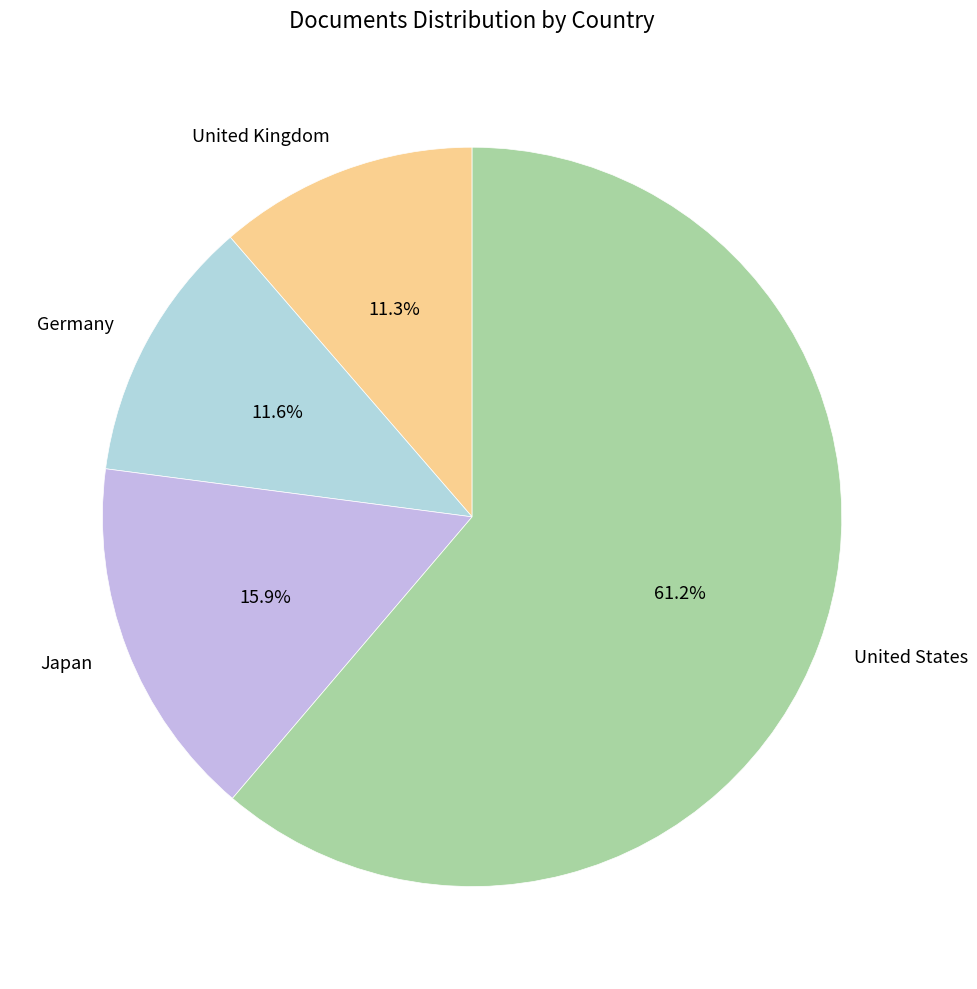

Which slice is the largest?

United States